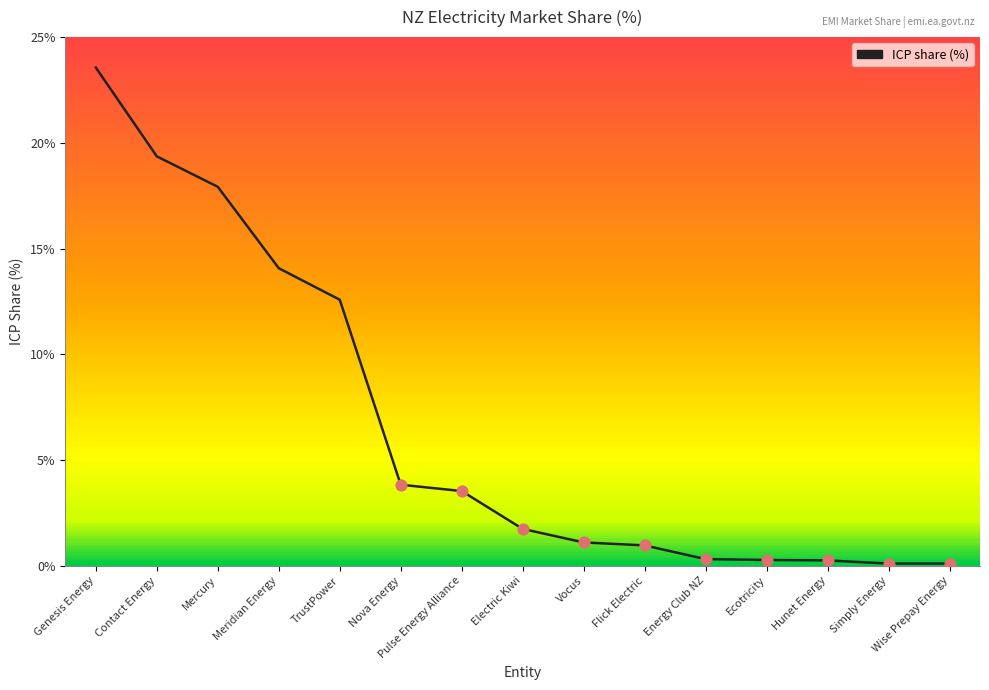

What is the change in value from Genesis Energy to Meridian Energy?

-9.5